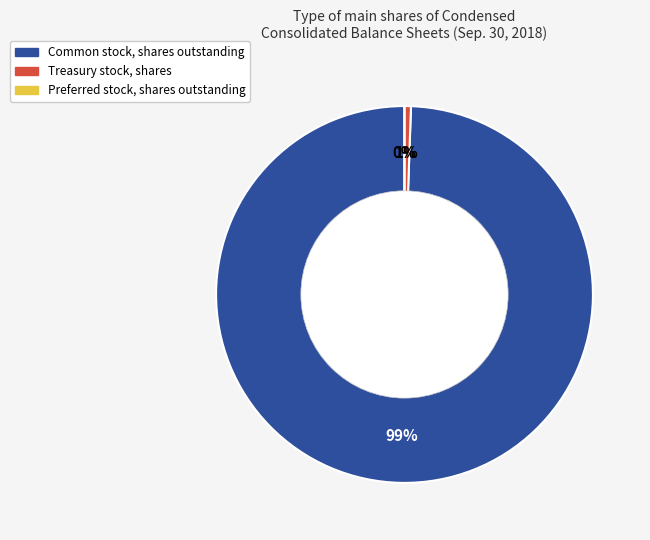

To the nearest percent, what is the average slice percentage?

33%